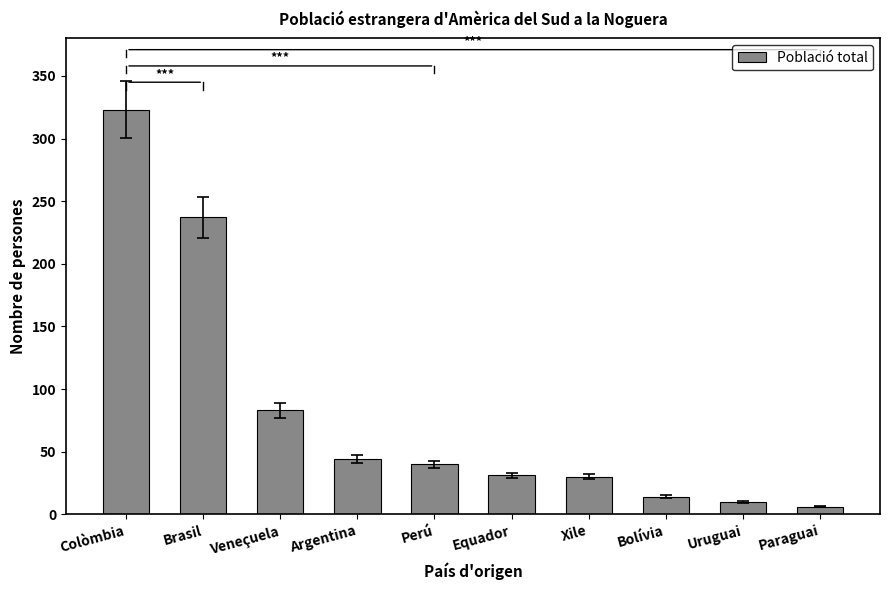

Between Equador and Veneçuela, which is larger?

Veneçuela